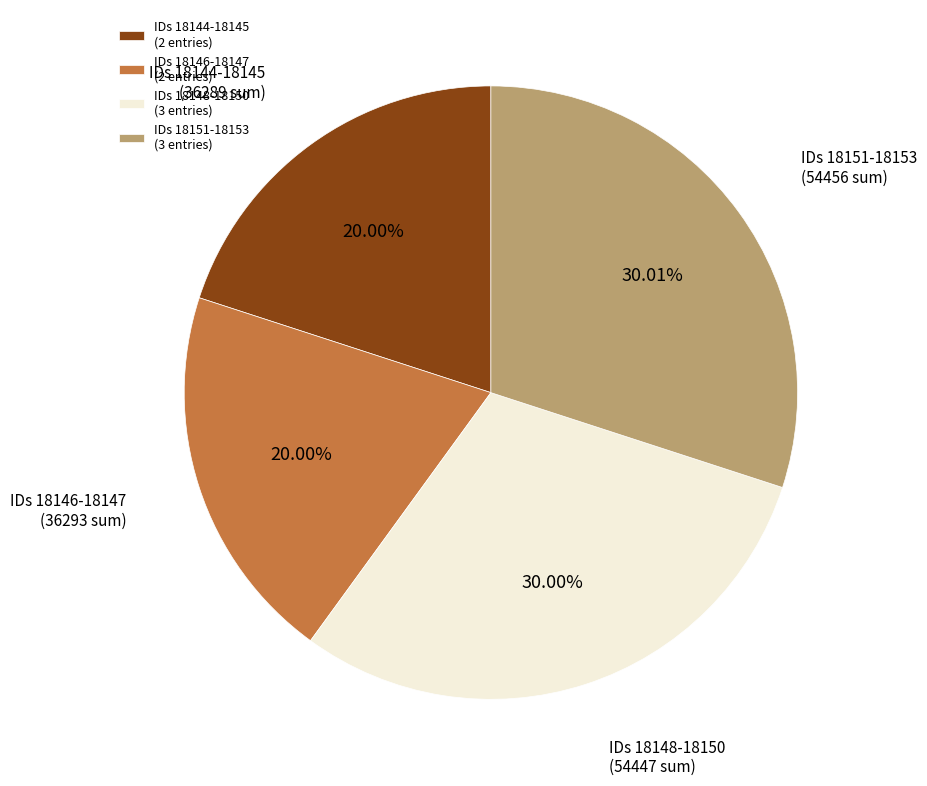

Between IDs 18151-18153 (3 entries) and IDs 18144-18145 (2 entries), which is larger?

IDs 18151-18153 (3 entries)